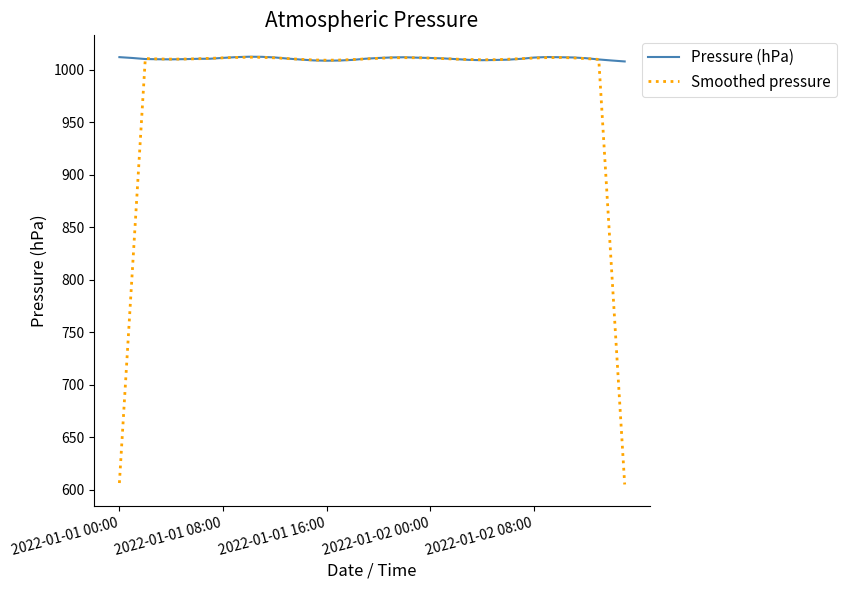

Rank the series by their average value, from lowest to highest.

Smoothed pressure, Pressure (hPa)